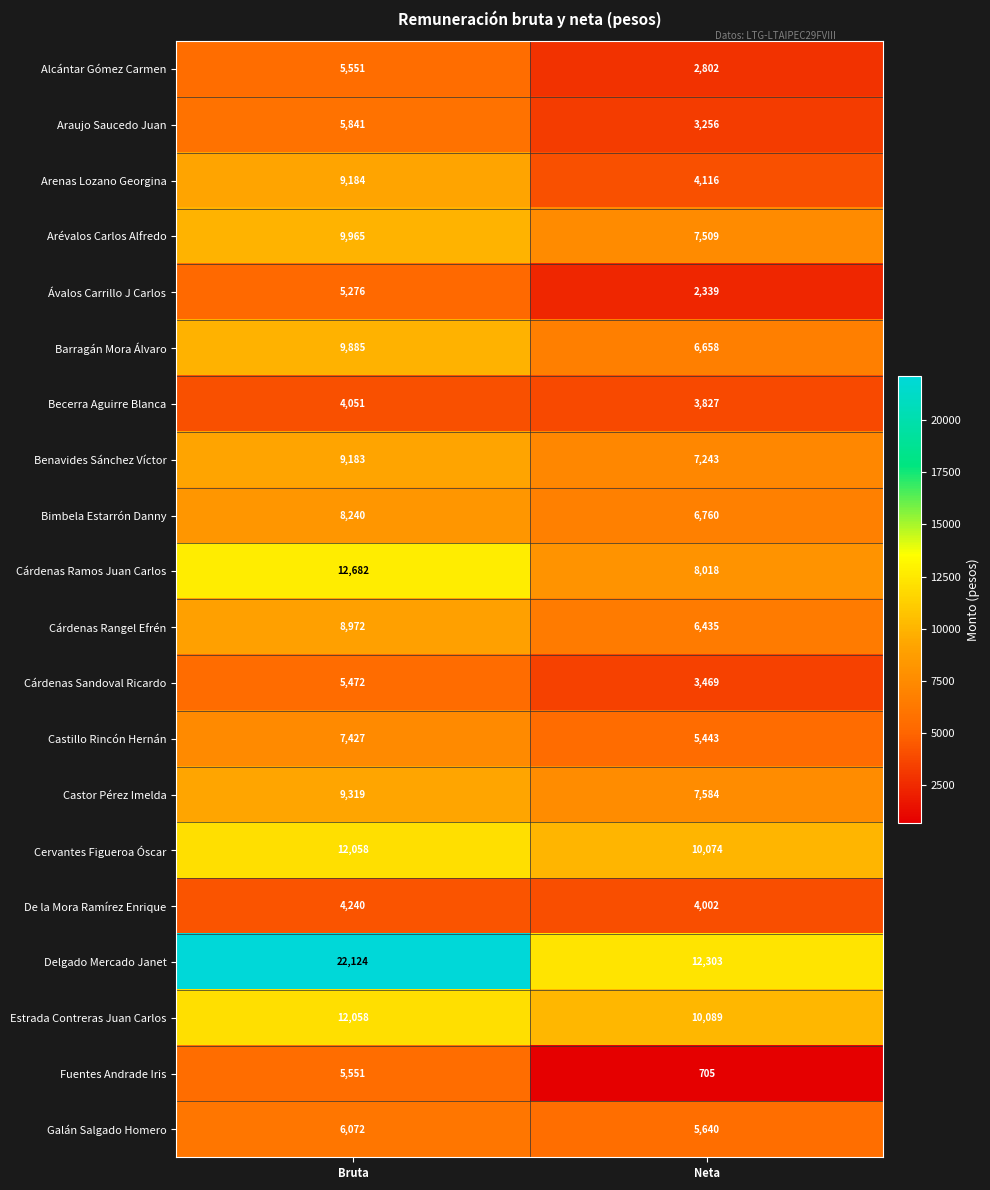

The Delgado Mercado Janet series shows 12303 at Neta. True or false?

True